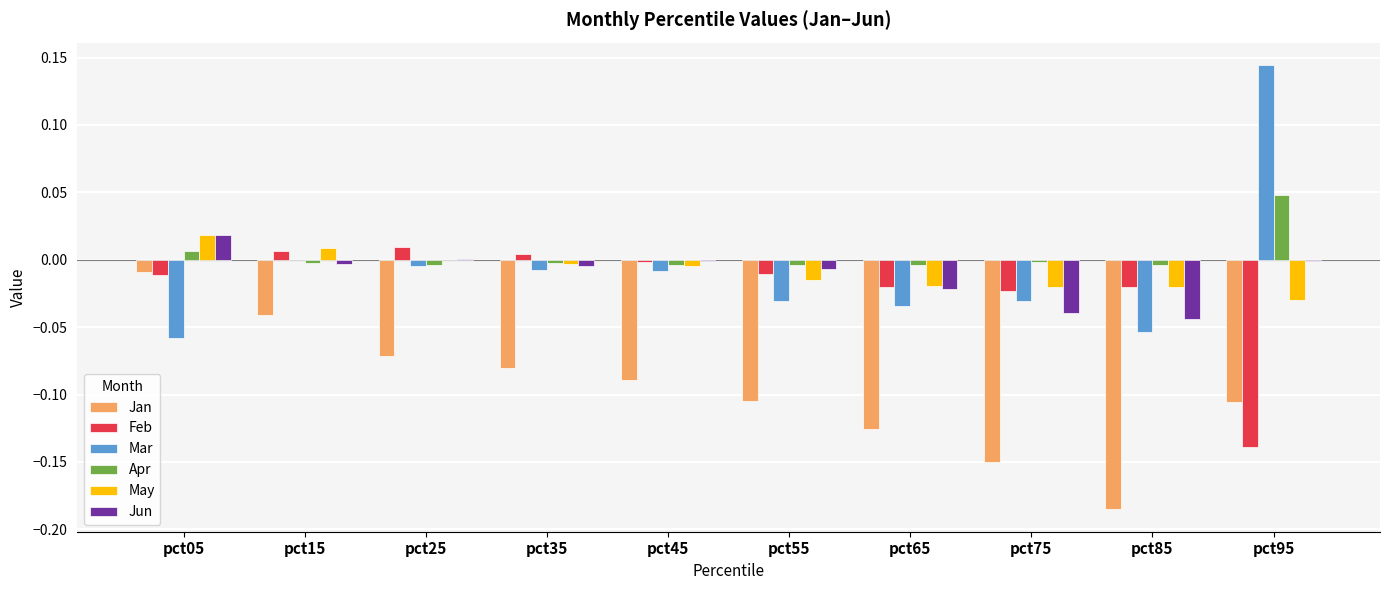

Which series changed the most between pct55 and pct85?

Jan